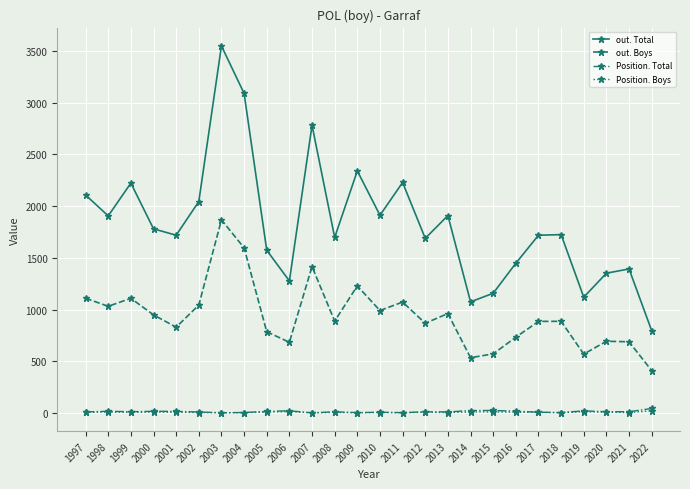

How many values in the Position. Boys series are below 6?

13